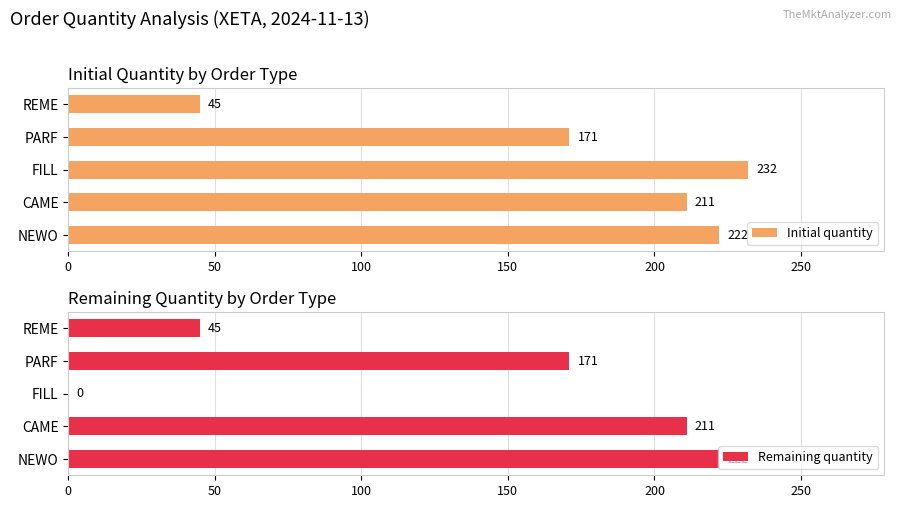

What is the highest value of the Initial quantity series?

232